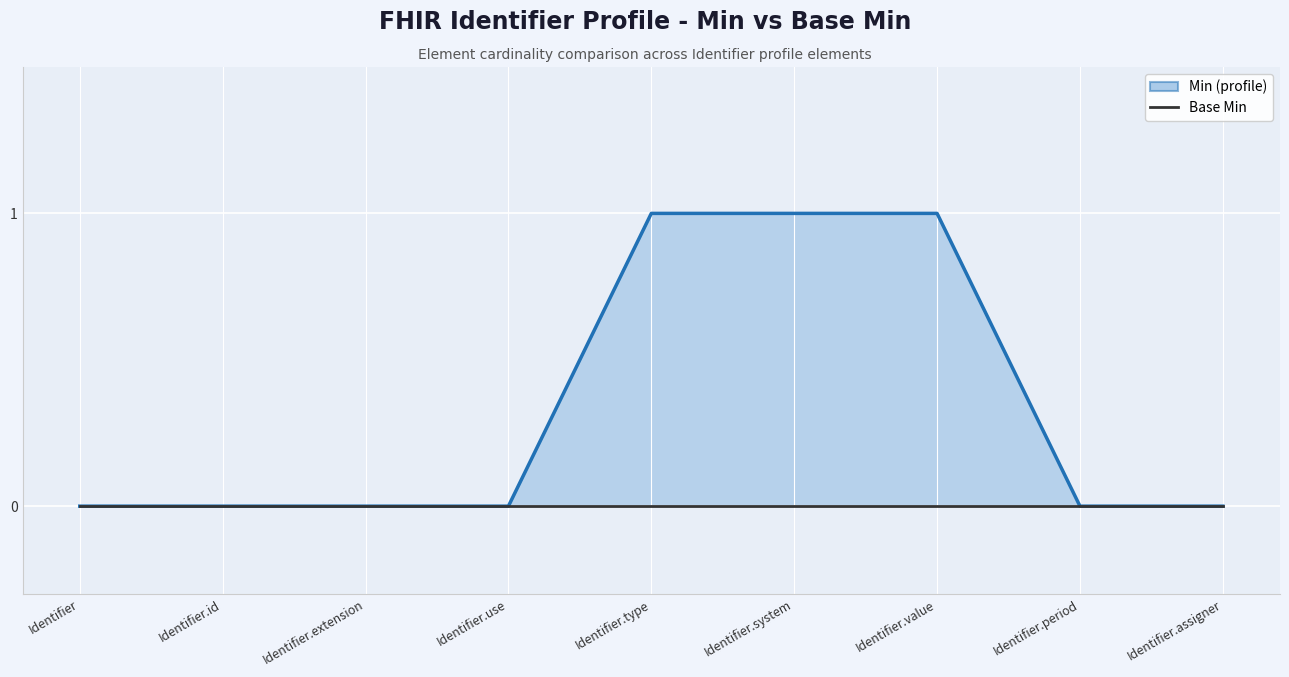

At which label does Min reach its peak?

Identifier.type